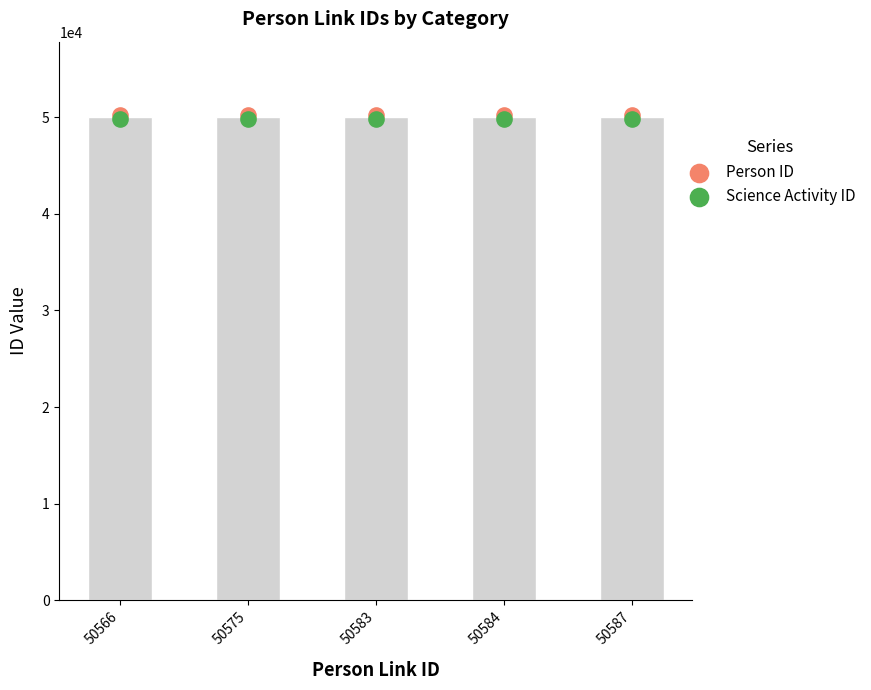

Which series has the largest total across all categories?

Person ID